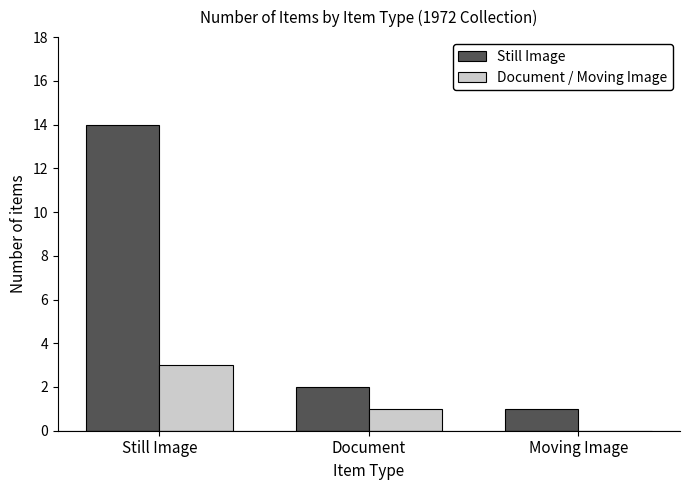

The Document / Moving Image series shows 1 at Document. True or false?

True